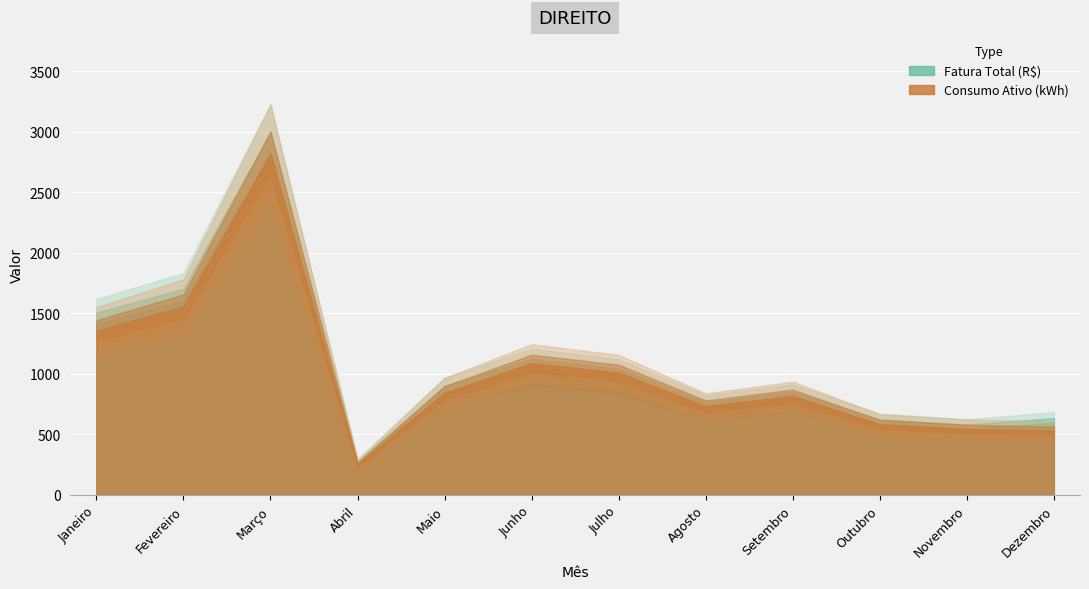

Which series has the largest range (max minus min)?

Consumo Ativo (kWh)